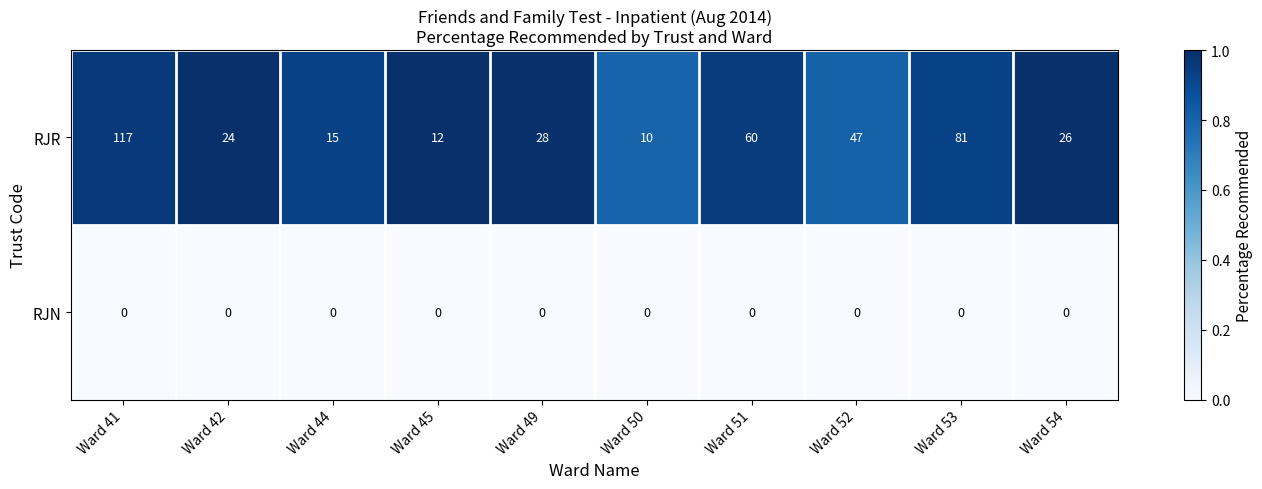

Reading right to left, list all the values displayed in this chart.

RJR: Ward 54=26	Ward 53=81	Ward 52=47	Ward 51=60	Ward 50=10	Ward 49=28	Ward 45=12	Ward 44=15	Ward 42=24	Ward 41=117
RJN: Ward 54=0	Ward 53=0	Ward 52=0	Ward 51=0	Ward 50=0	Ward 49=0	Ward 45=0	Ward 44=0	Ward 42=0	Ward 41=0